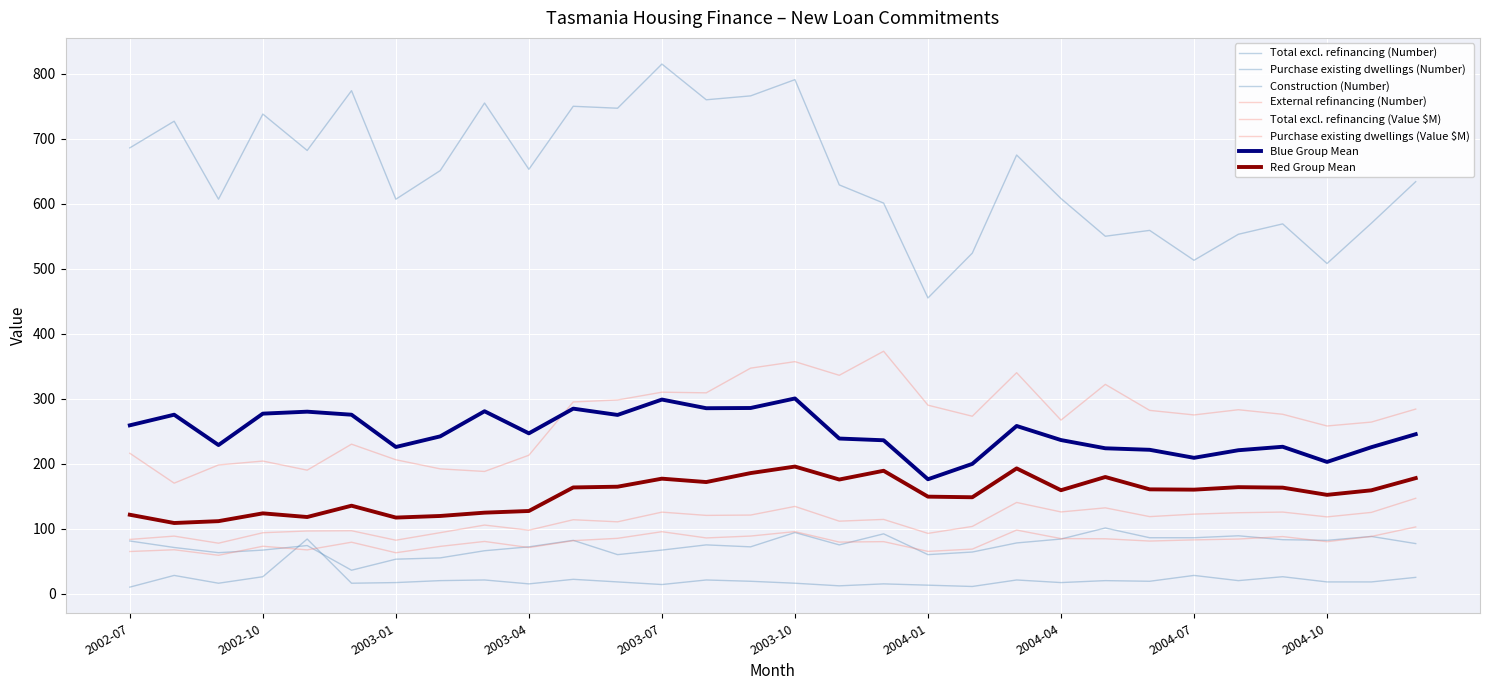

What is the difference between the maximum and minimum values in the Total excl. refinancing (Number) series?

360.0